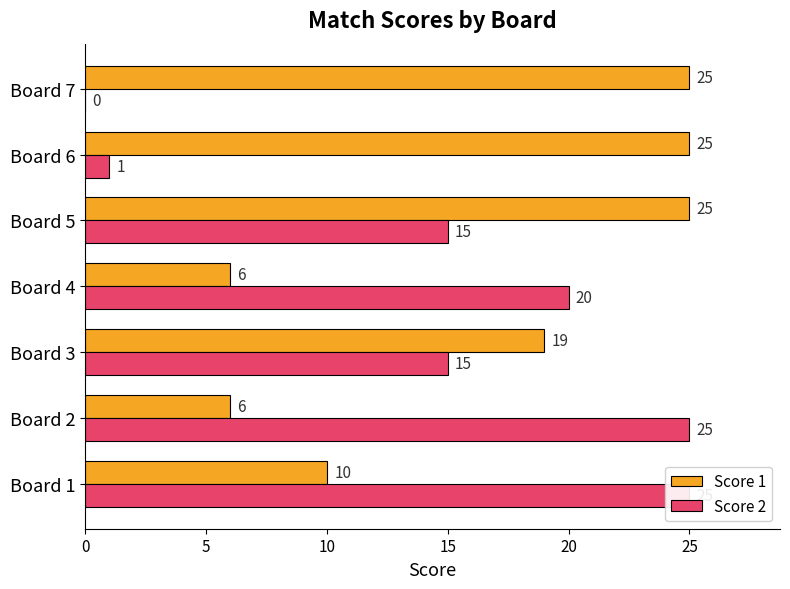

What is the spread (max minus min) of values at 25?

24